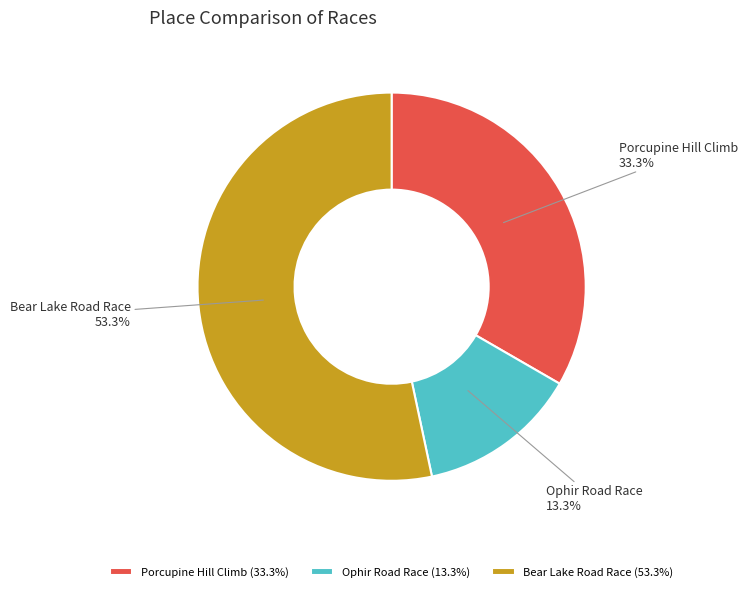

How many slices are in this pie chart?

3